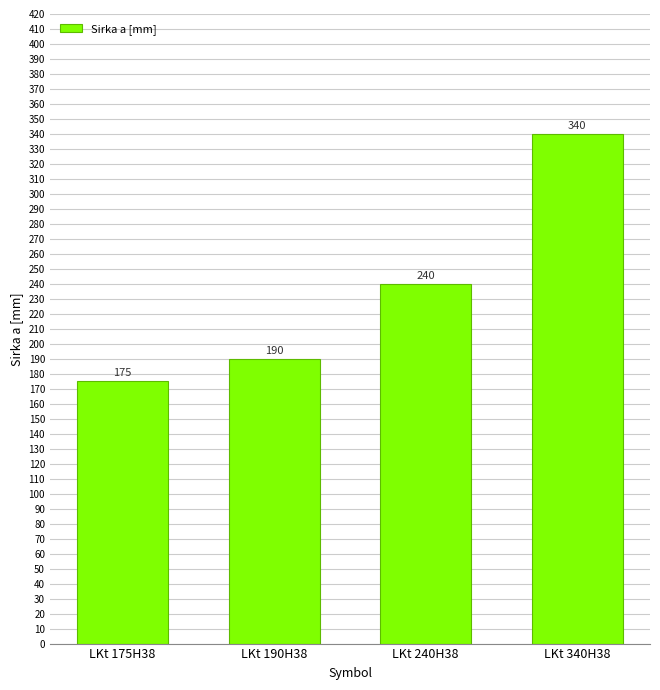

Rank the categories by value from highest to lowest.

LKt 340H38, LKt 240H38, LKt 190H38, LKt 175H38